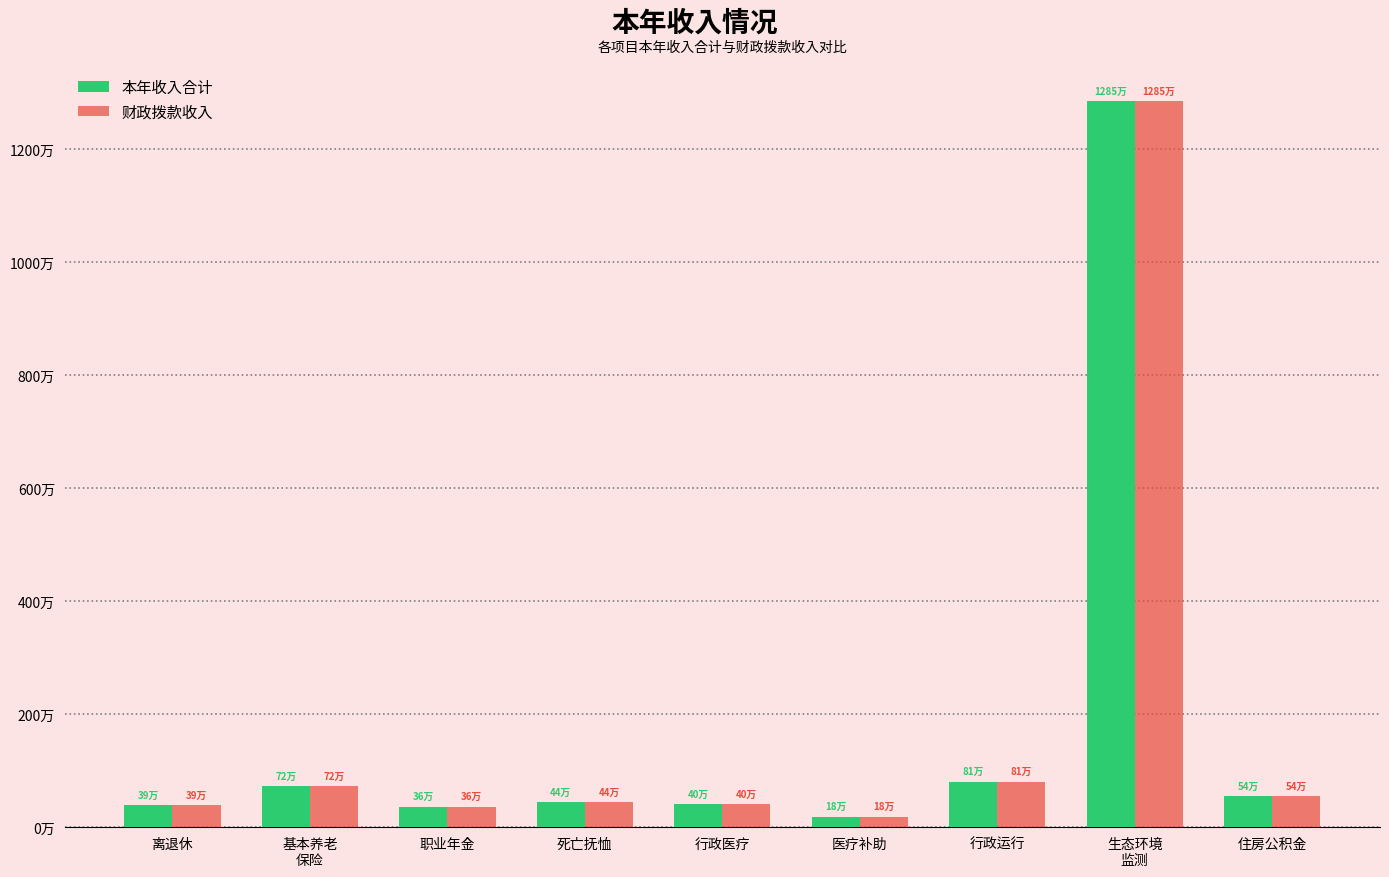

Which category has the highest value in the 财政拨款收入 series?

生态环境
监测